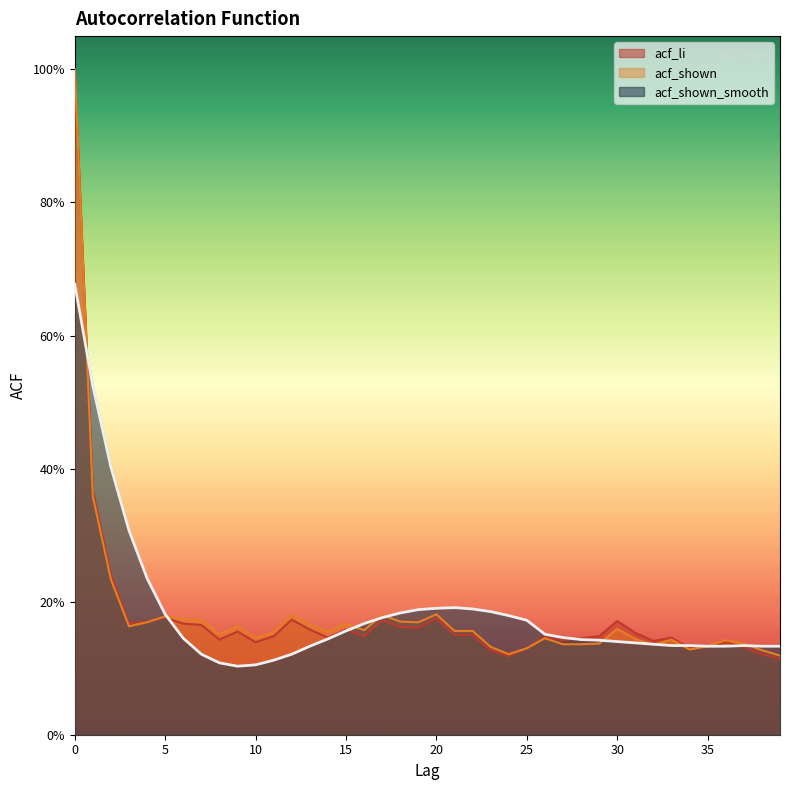

What is the sum of all acf_shown_smooth values?

7.3